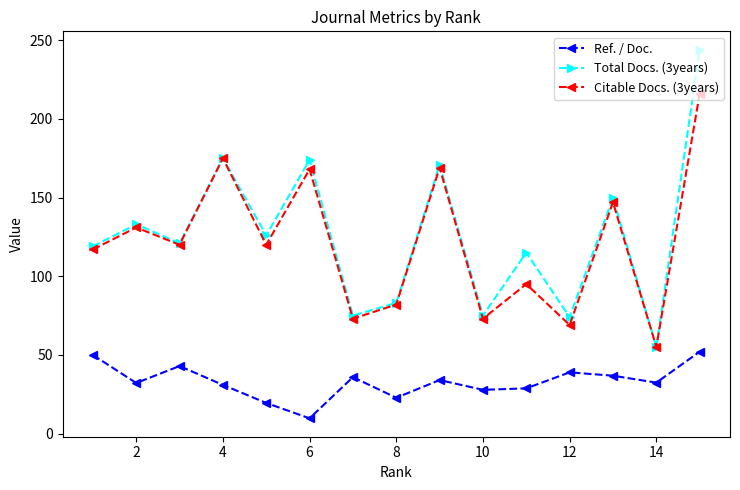

Which series has the widest spread of values?

Total Docs. (3years)